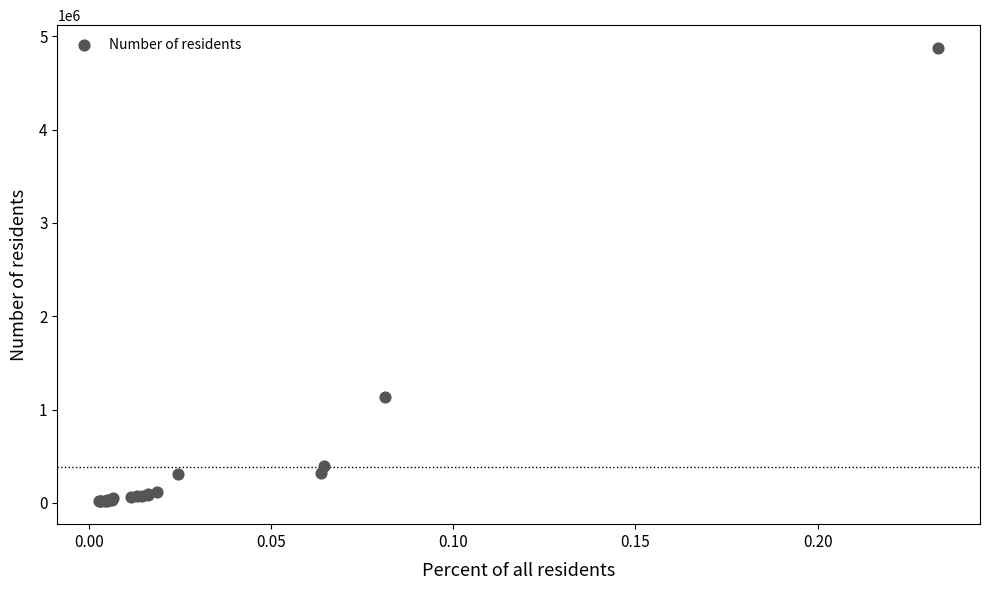

What Y value in the scatter plot is closest to 2445000?

1136000